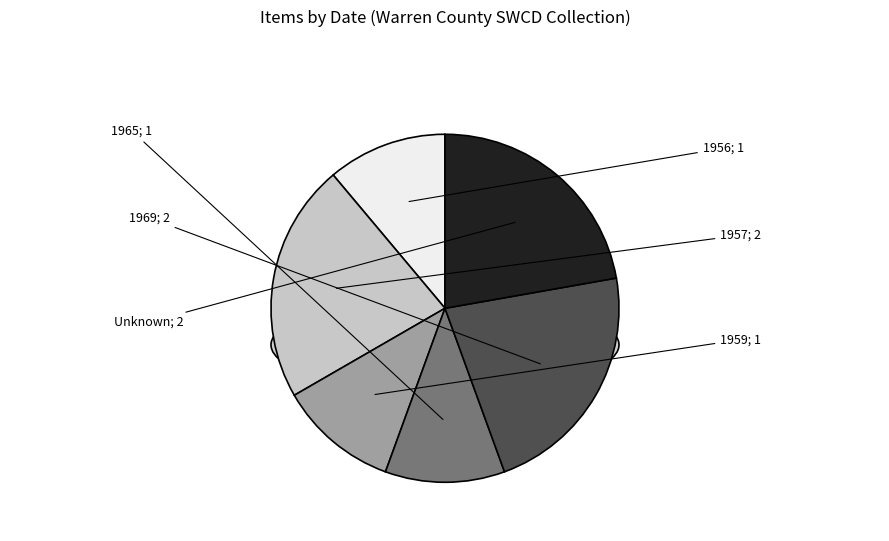

Rank the categories by value from lowest to highest.

1956, 1959, 1965, 1957, 1969, Unknown